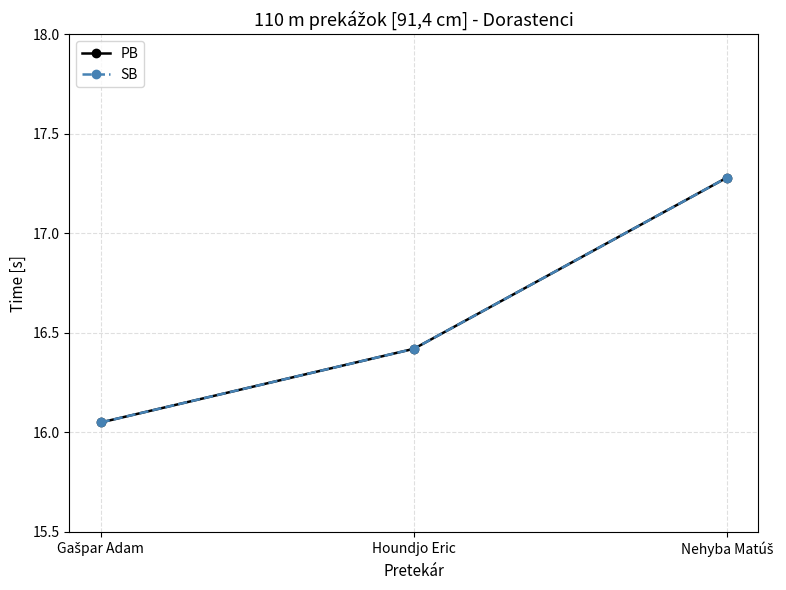

Is this an area chart (filled region under the line)?

No